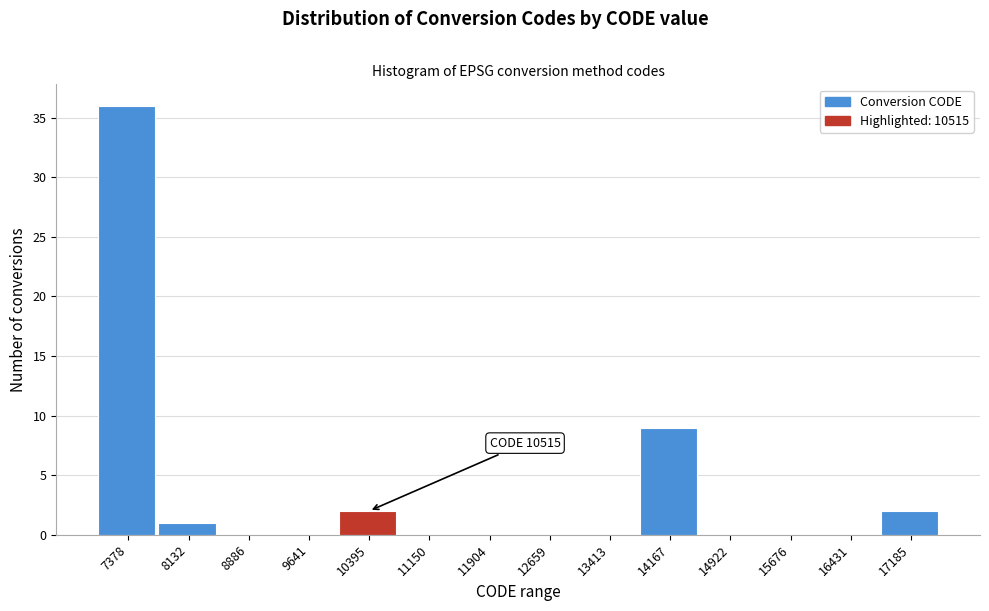

Reading left to right, what are all the values shown in this chart?

7378=36	8132=1	8886=0	9641=0	10395=2	11150=0	11904=0	12659=0	13413=0	14167=9	14922=0	15676=0	16431=0	17185=2